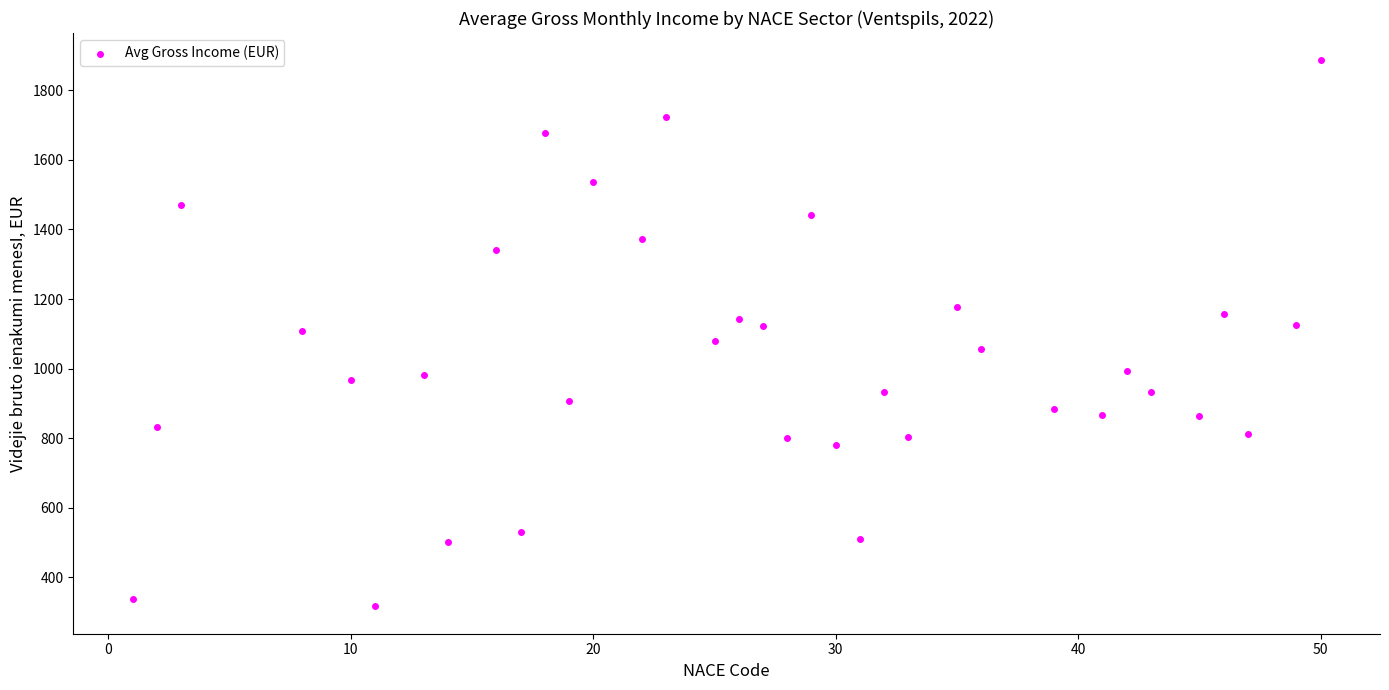

What is the range of Y values (max minus min)?

1569.7